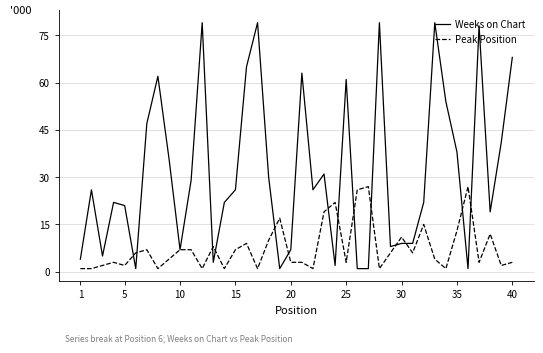

What is the maximum value for Weeks on Chart?

79